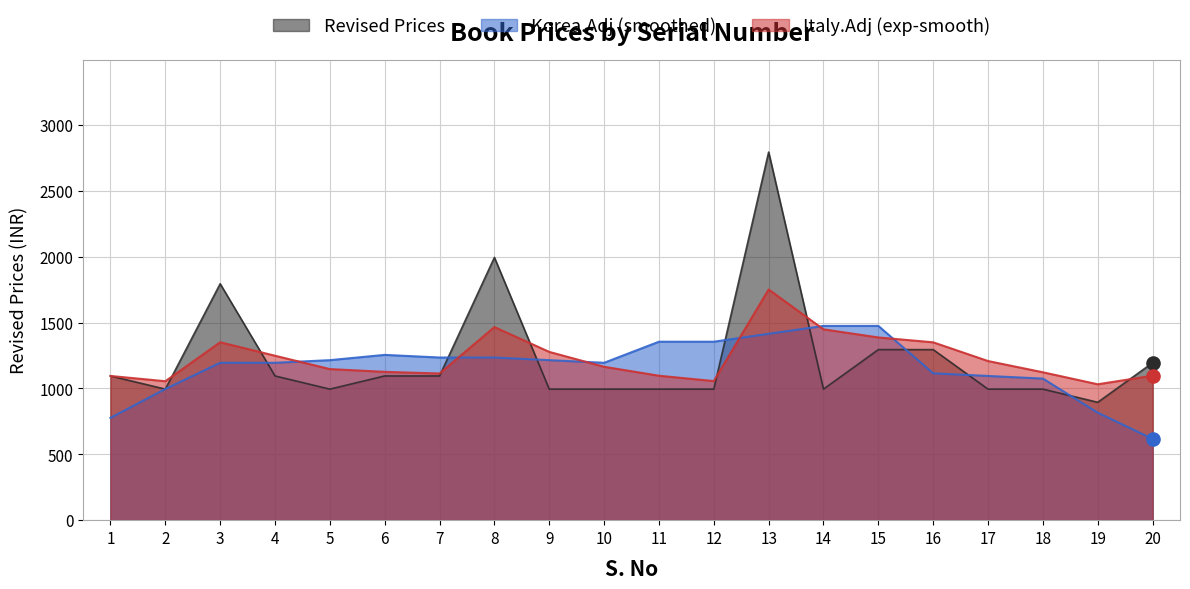

Which has a higher value, 18 or 17?

18